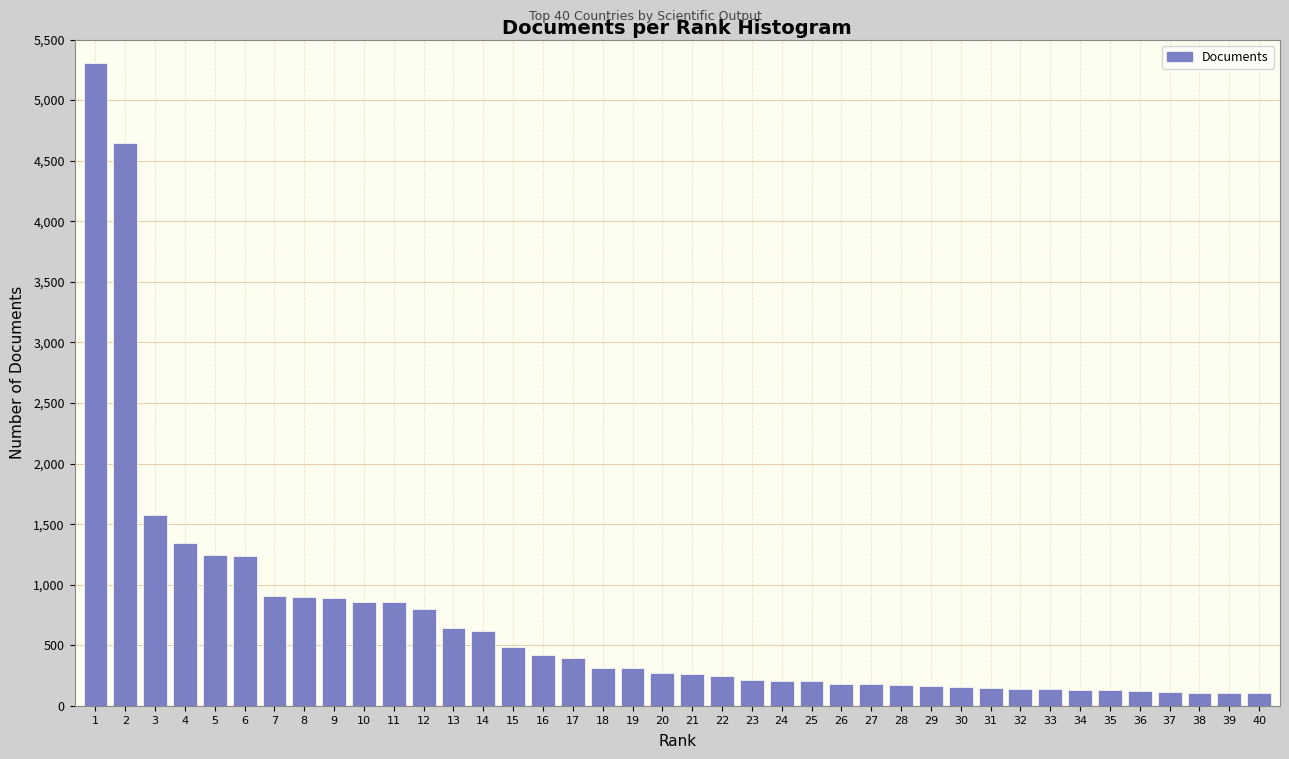

What is the value of the 30th bar from the left?

159